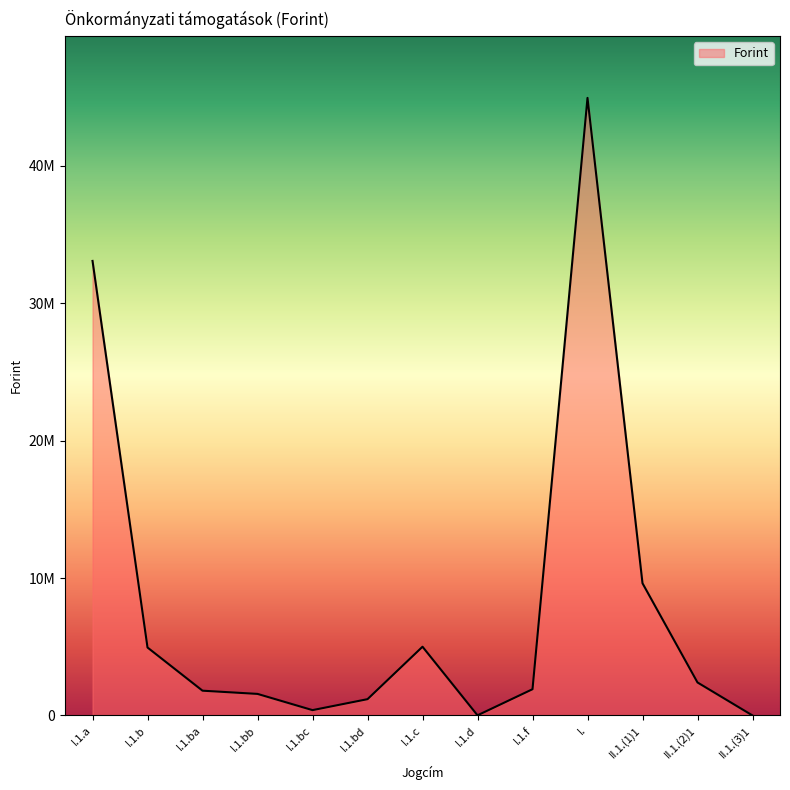

Does the chart have visible grid lines?

No